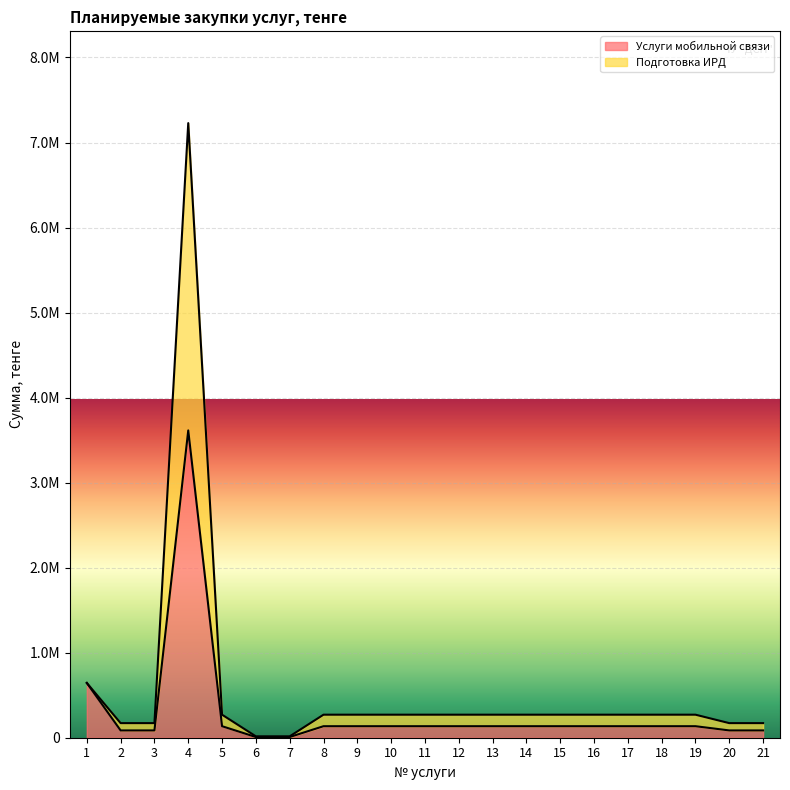

How many interior local peaks does the Услуги мобильной связи series have?

1